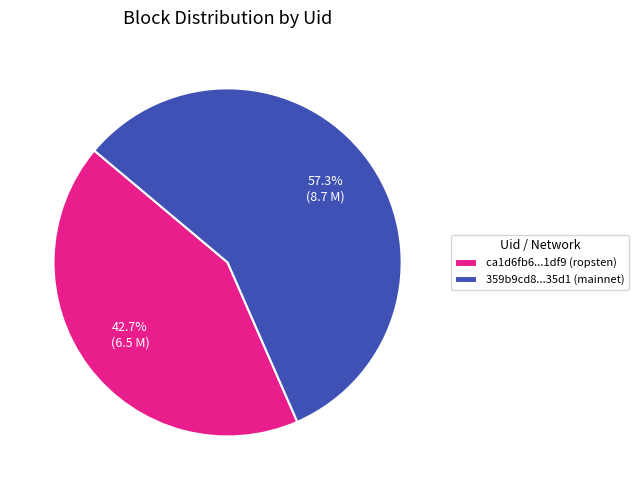

Do ca1d6fb6...1df9 (ropsten) and 359b9cd8...35d1 (mainnet) together represent more than half of the pie?

Yes